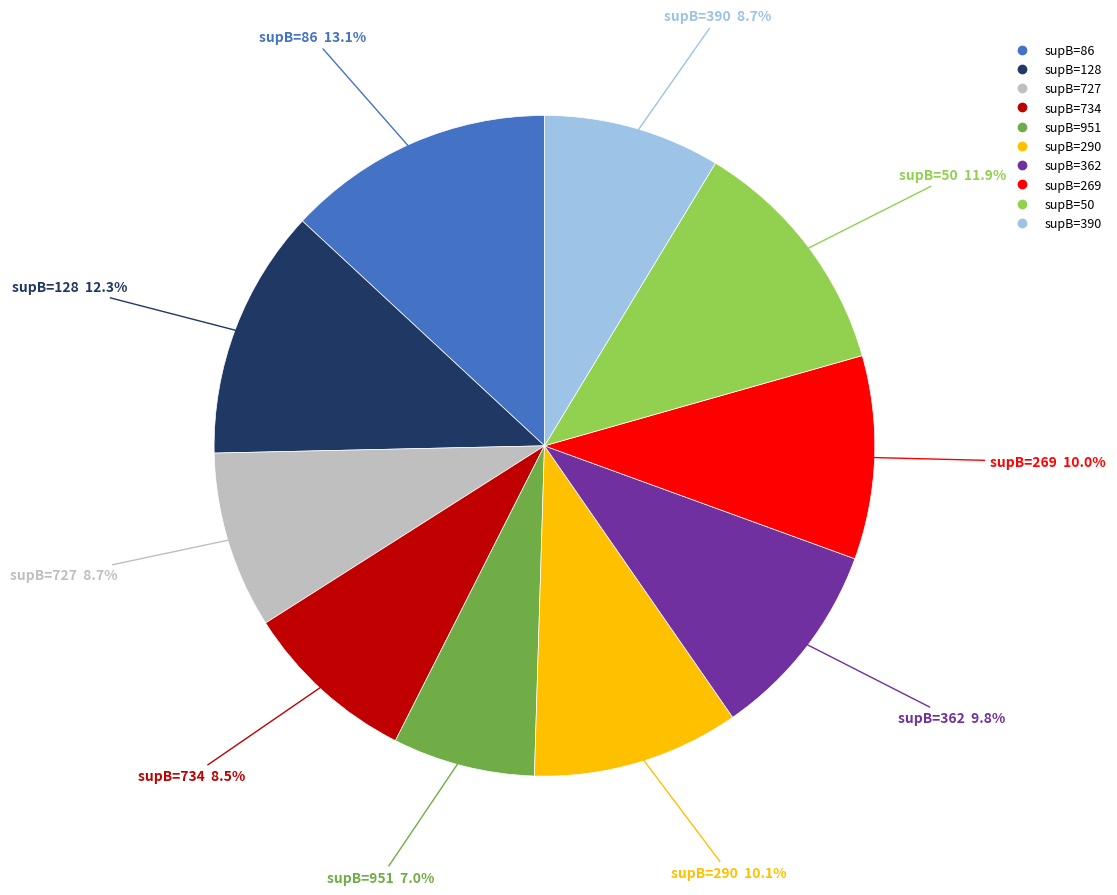

Is there a majority slice in this chart?

No